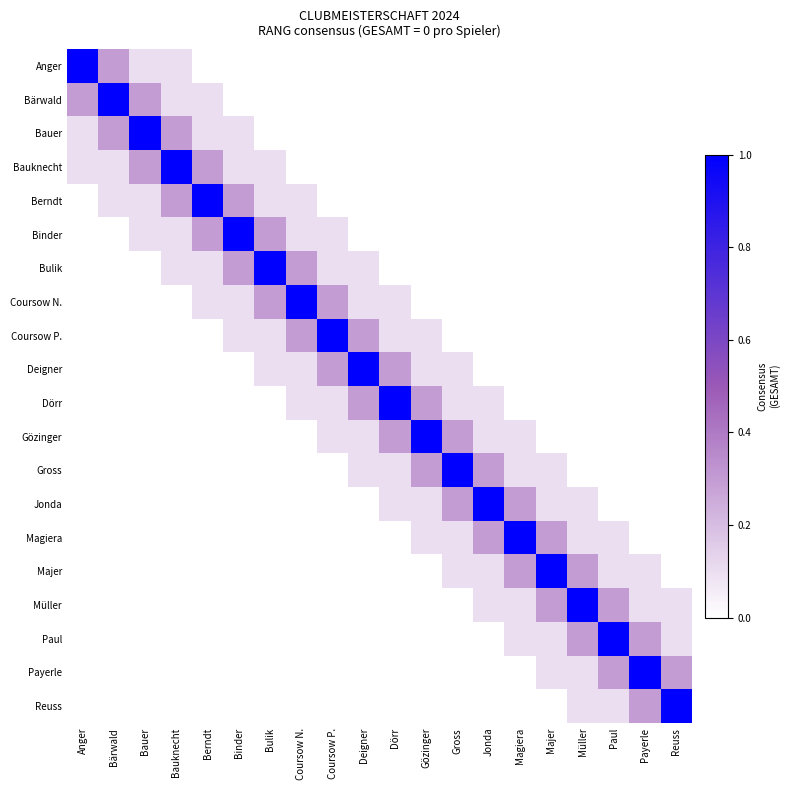

What is the difference between the highest and lowest values at Berndt?

1.0